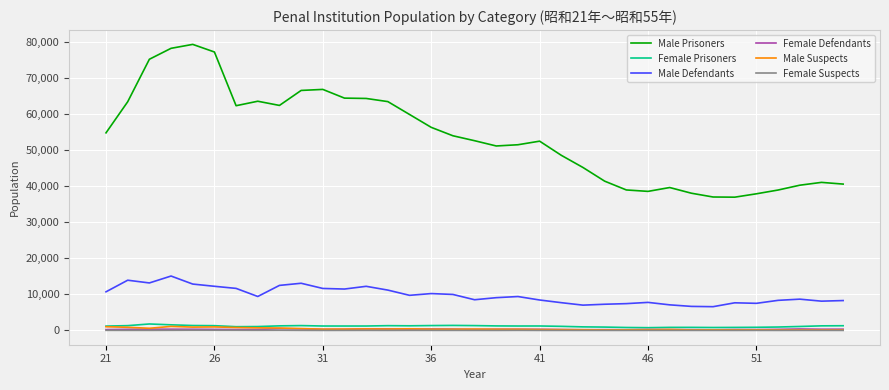

Which series has the largest total across all categories?

Male Prisoners